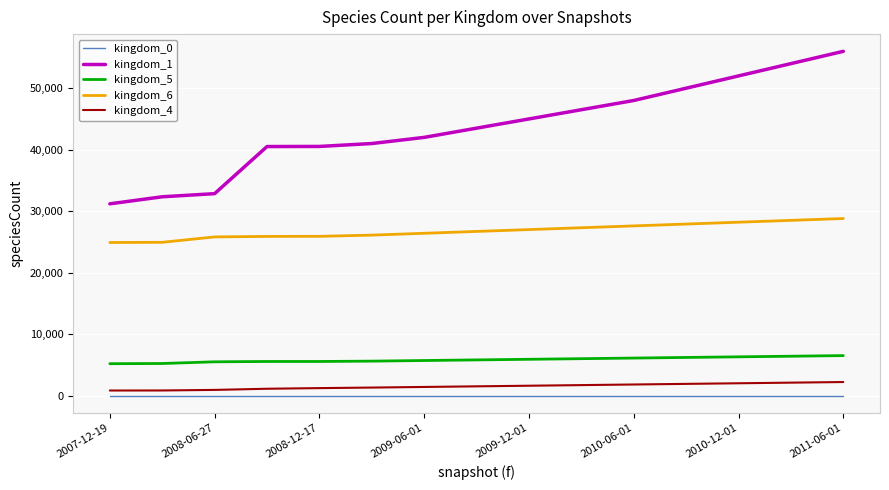

True or false: kingdom_4 and kingdom_6 cross at least once.

False